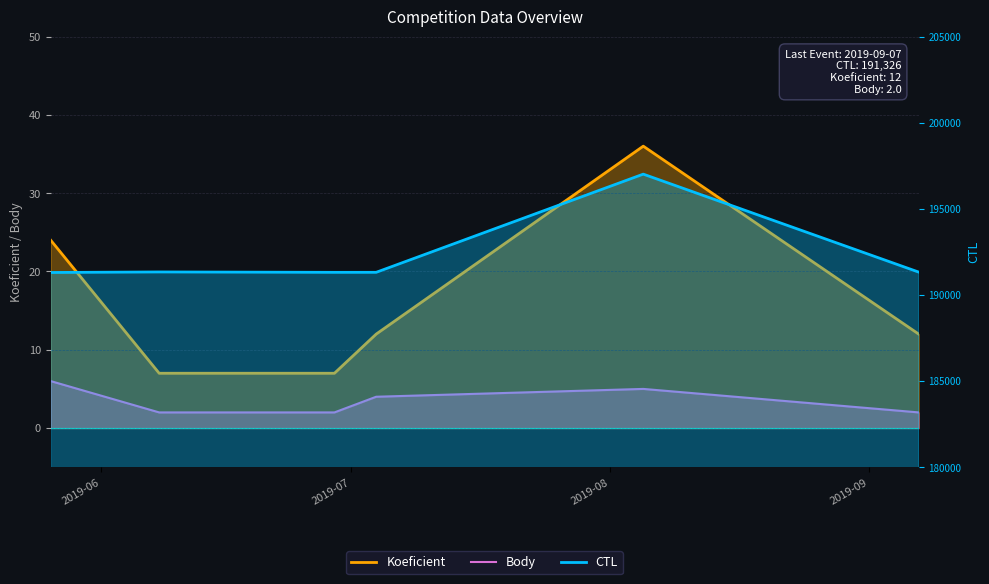

True or false: Koeficient has more than 0 points higher than both neighbors.

True